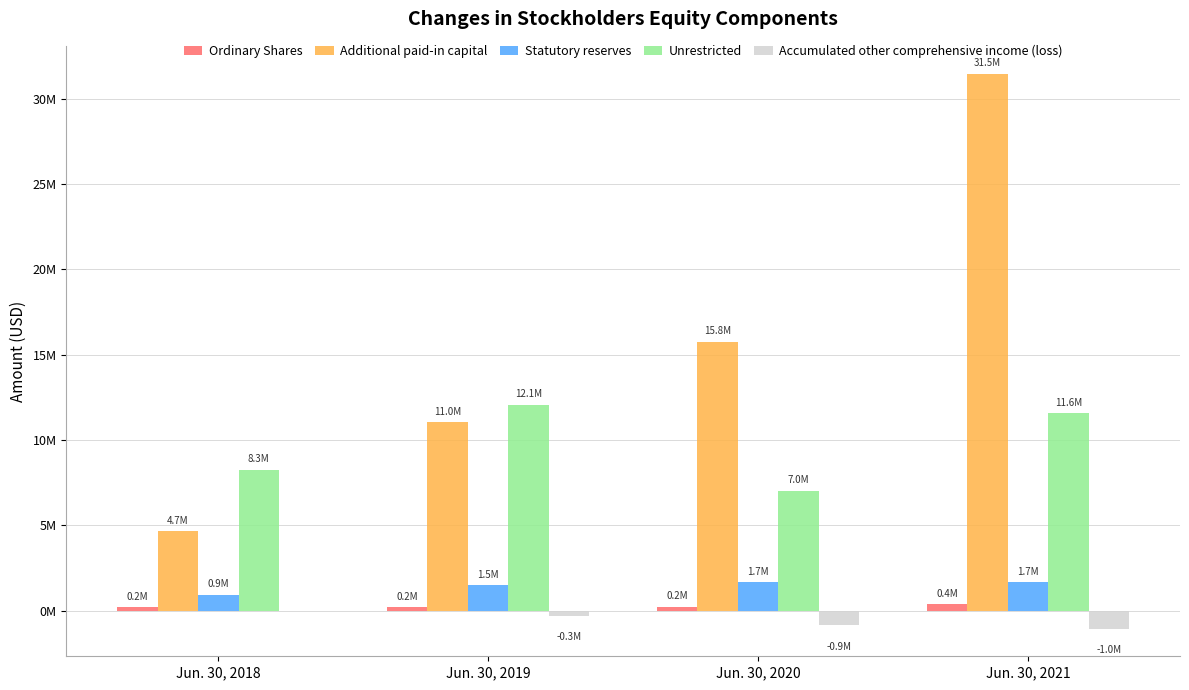

True or false: Accumulated other comprehensive income (loss) has a value of -308571 at Jun. 30, 2019.

True